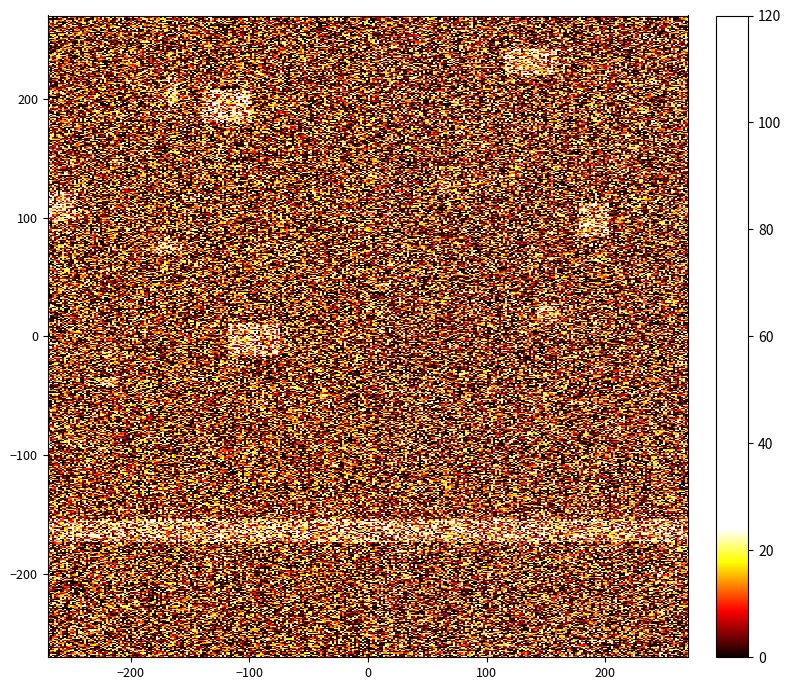

What is the maximum value shown in the chart?

24